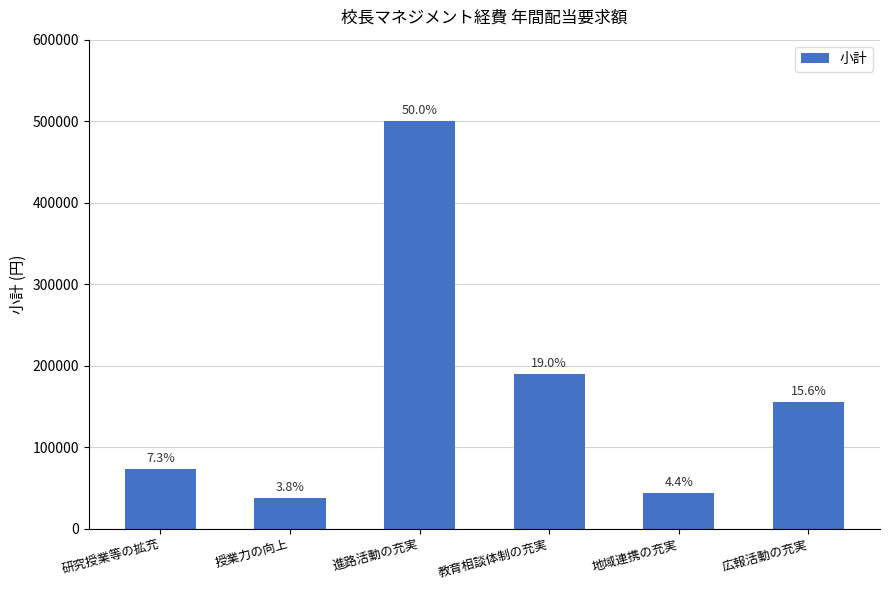

Does the chart contain any negative values?

No